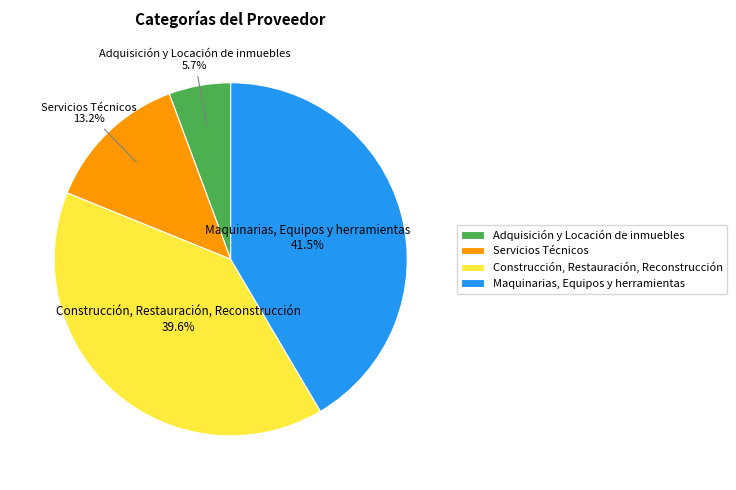

Does Servicios Técnicos account for over 50% of the chart?

No